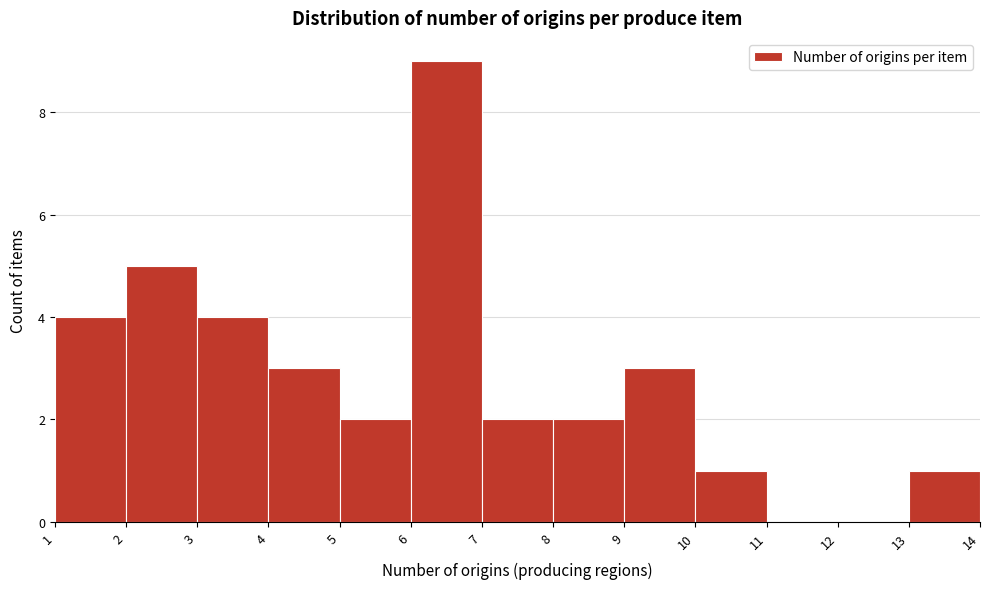

Over which range of the x-axis is the bar tallest?

6 to 7